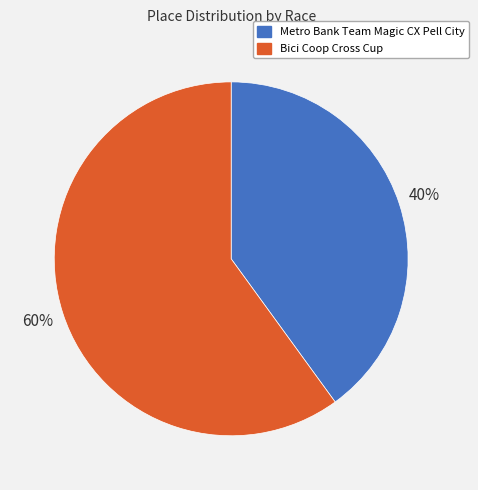

Between Metro Bank Team Magic CX Pell City and Bici Coop Cross Cup, which is larger?

Bici Coop Cross Cup